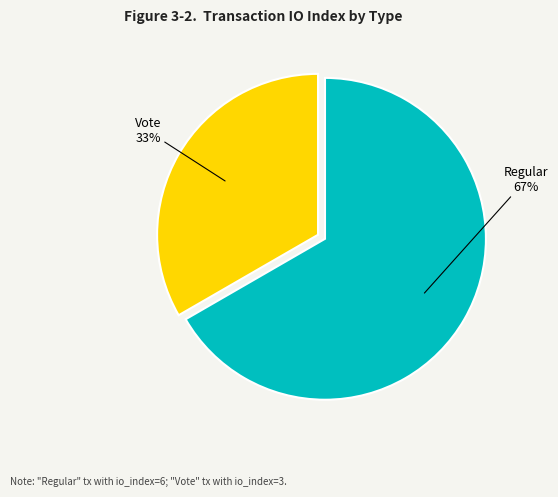

Combined, do Vote and Regular account for over 50%?

Yes